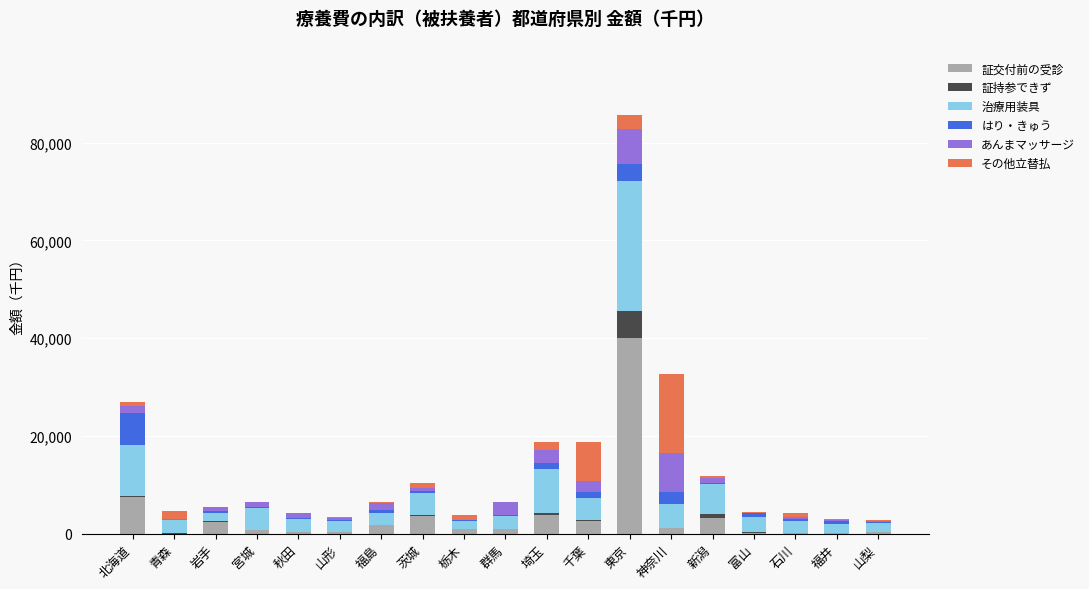

At which label does 証交付前の受診 reach its peak?

東京